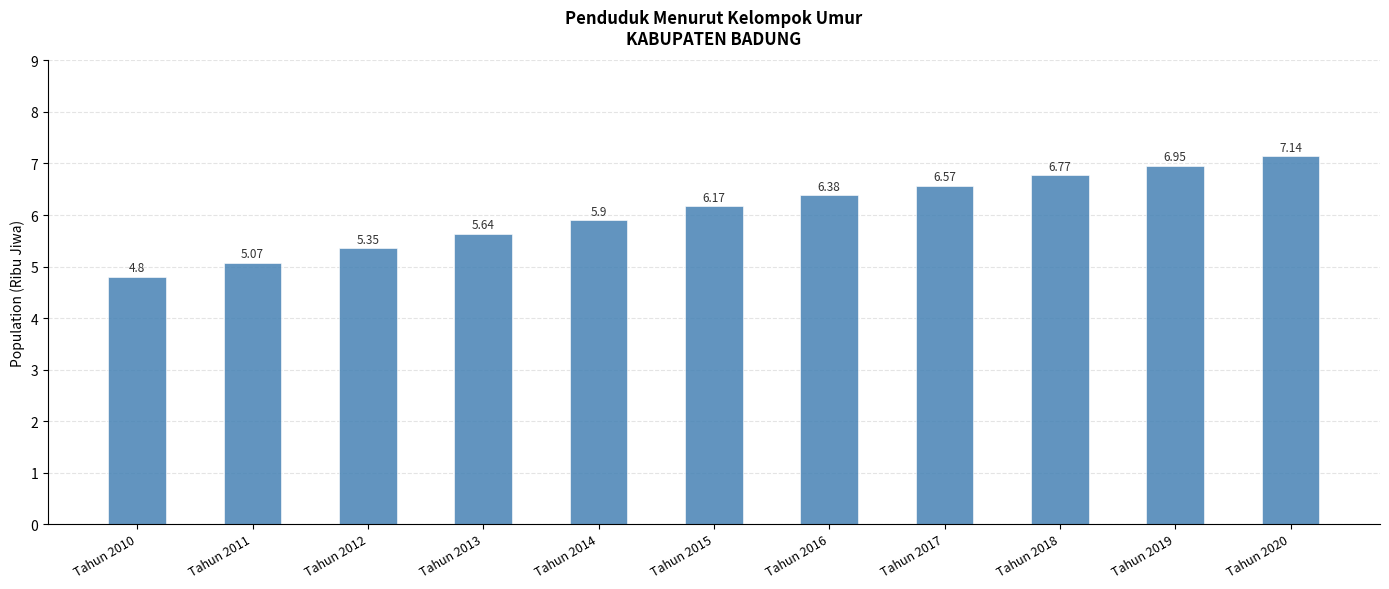

Rank the categories by value from highest to lowest.

Tahun 2020, Tahun 2019, Tahun 2018, Tahun 2017, Tahun 2016, Tahun 2015, Tahun 2014, Tahun 2013, Tahun 2012, Tahun 2011, Tahun 2010